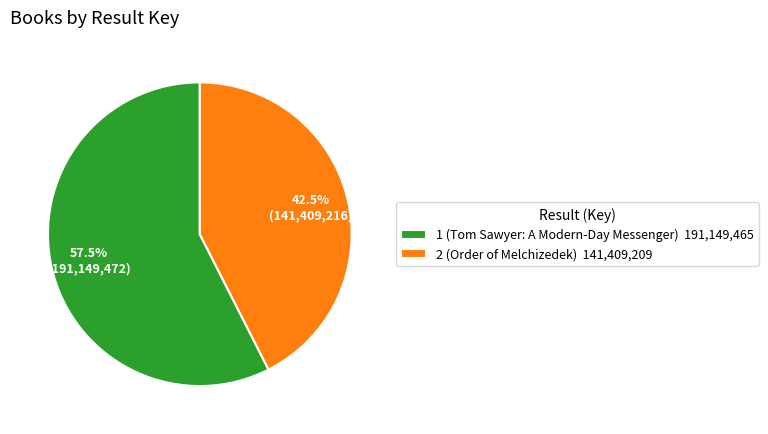

What portion of the pie excludes 2 (Order of Melchizedek) 141,409,209?

57.5%